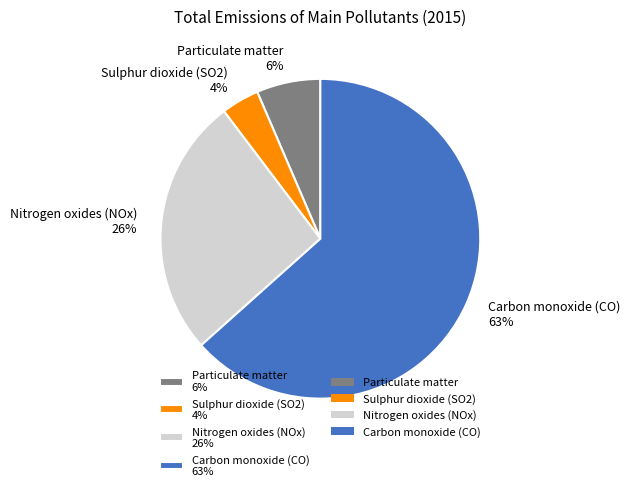

How many slices are in this pie chart?

4